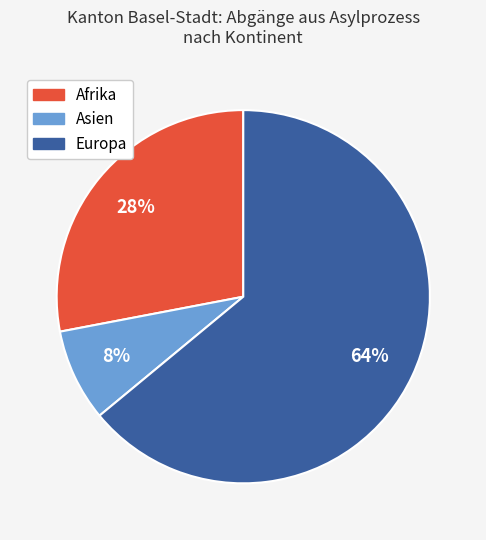

Does any single category account for the majority?

Yes